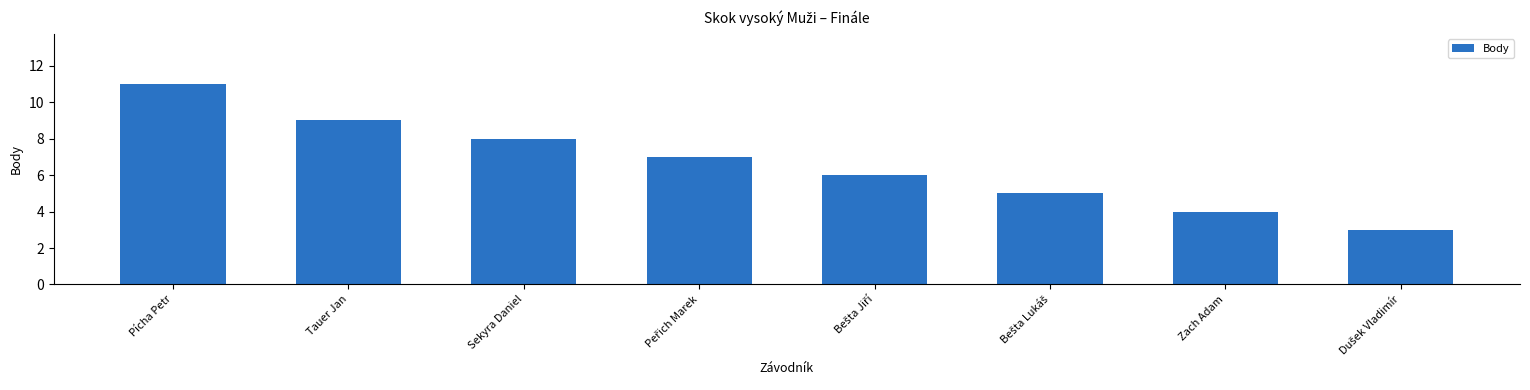

What is the maximum value shown in the chart?

11